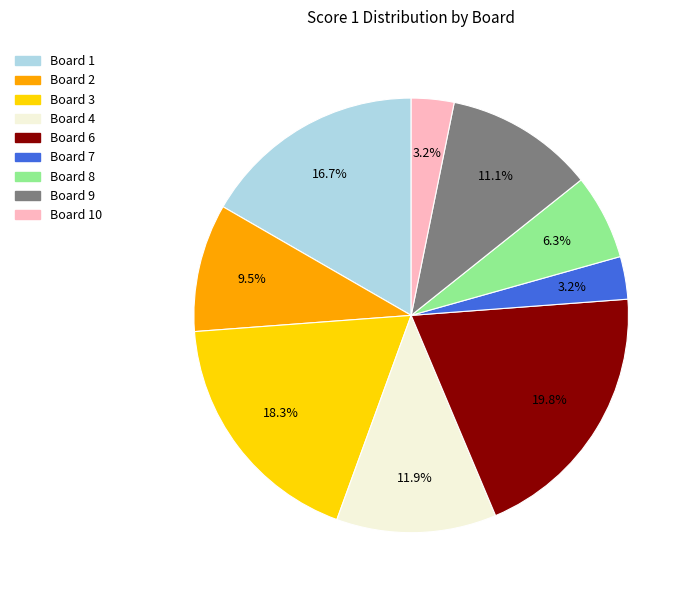

Count the number of slices in the pie.

9